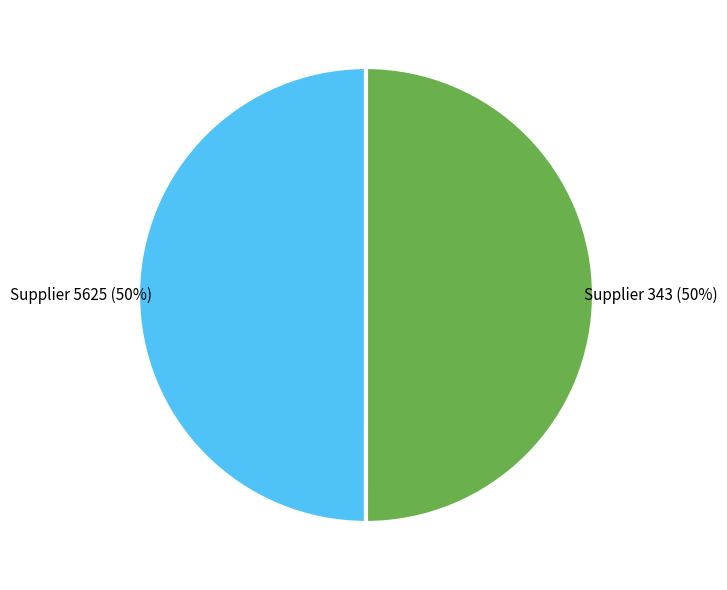

What percentage is the Supplier 343 slice, to the nearest percent?

50%